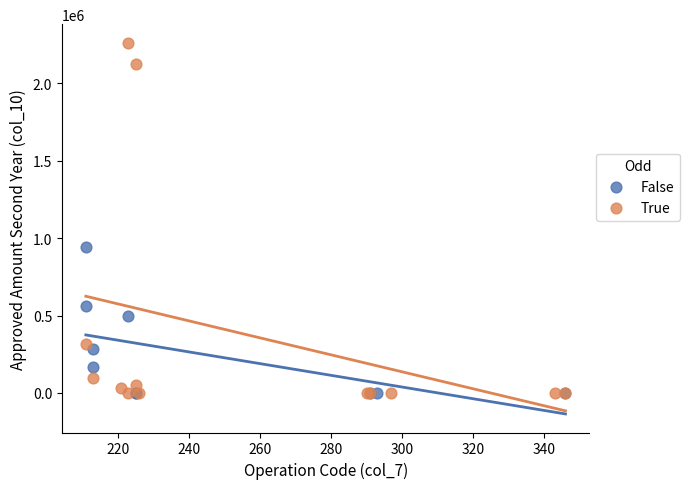

Which series has the largest Y range (max minus min)?

True